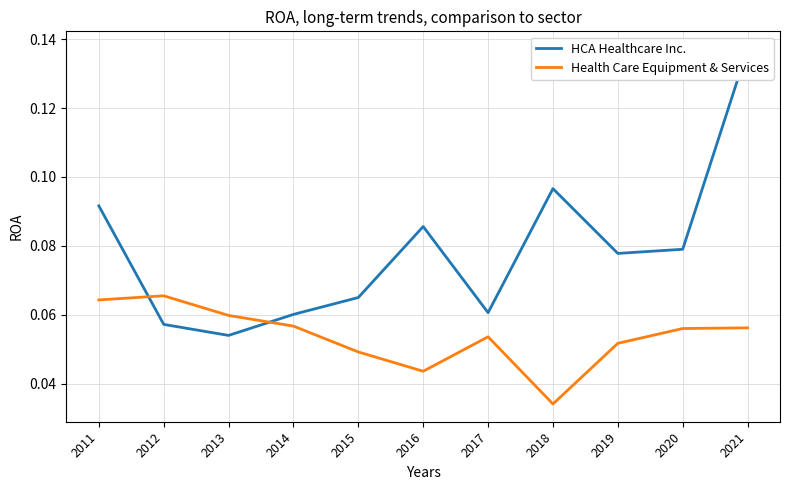

Reading left to right, list all the values displayed in this chart.

HCA Healthcare Inc.: 2011=0.1	2012=0.1	2013=0.1	2014=0.1	2015=0.1	2016=0.1	2017=0.1	2018=0.1	2019=0.1	2020=0.1	2021=0.1
Health Care Equipment & Services: 2011=0.1	2012=0.1	2013=0.1	2014=0.1	2015=0.0	2016=0.0	2017=0.1	2018=0.0	2019=0.1	2020=0.1	2021=0.1